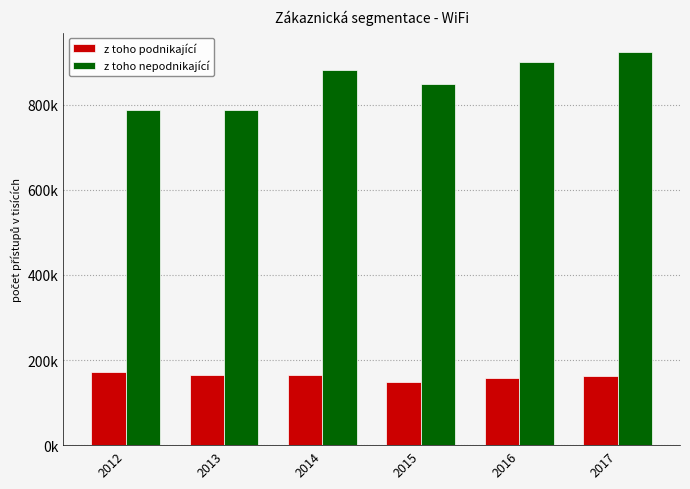

Between 2017 and 2012, which is larger?

2012